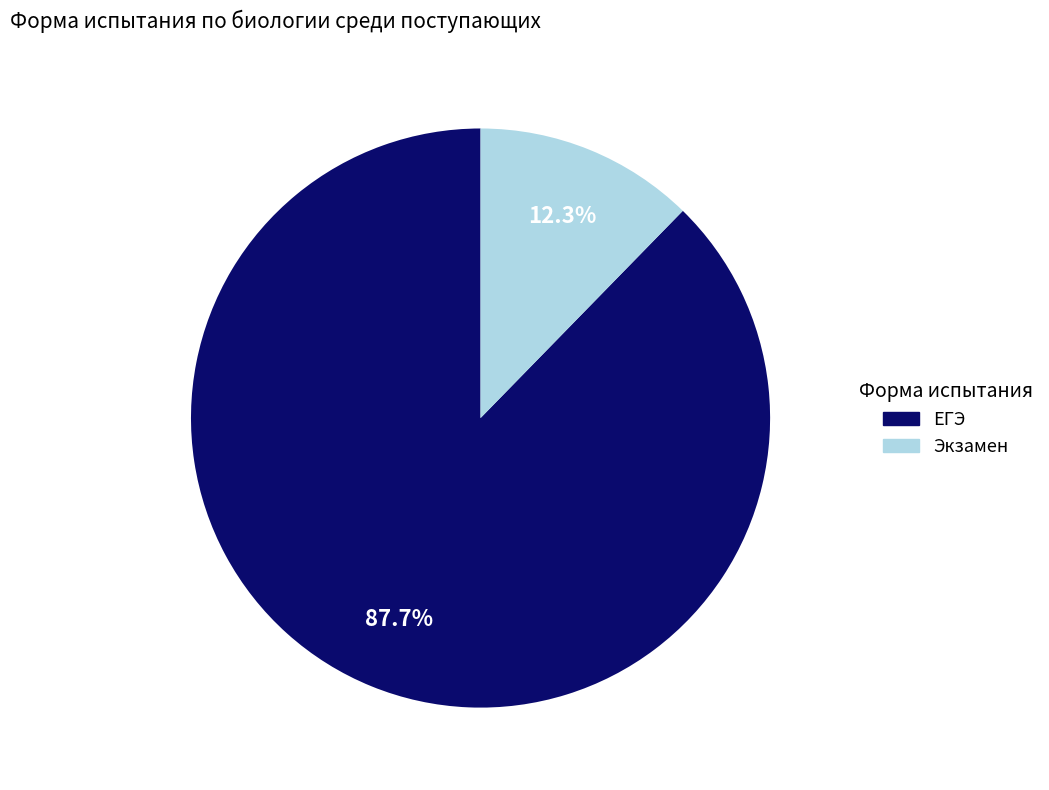

Does ЕГЭ represent more than half of the total?

Yes